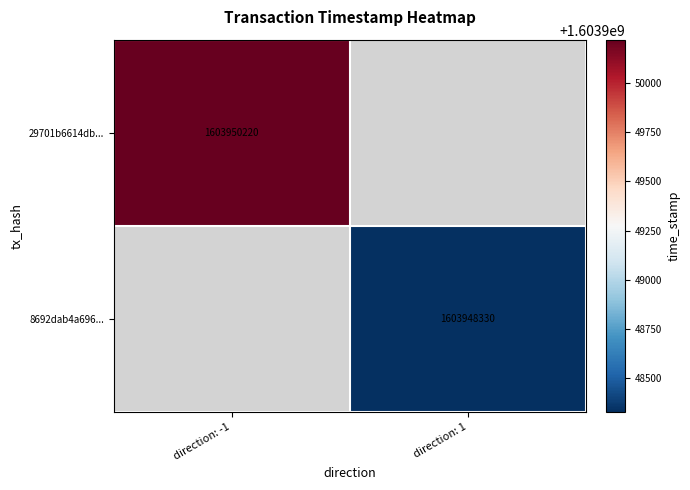

Is it true that 8692dab4a696... equals 1603948330 at direction: 1?

True